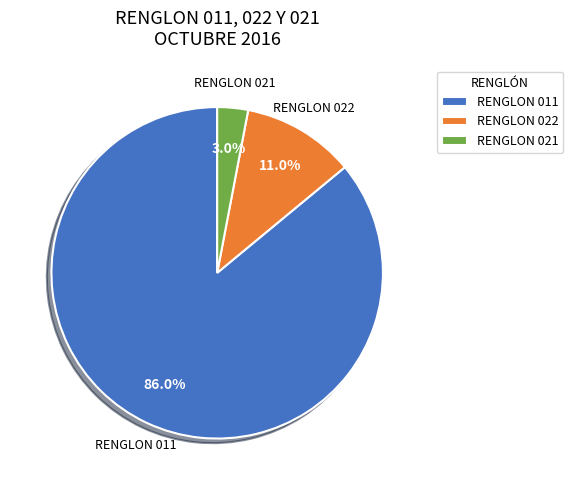

Is the sum of RENGLON 021 and RENGLON 011 greater than half?

Yes